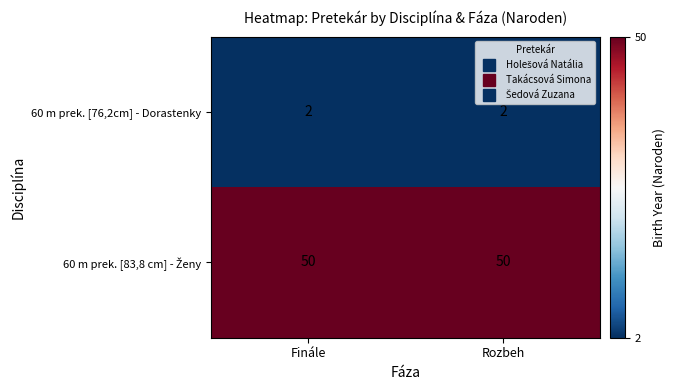

How many data points does each series have?

2